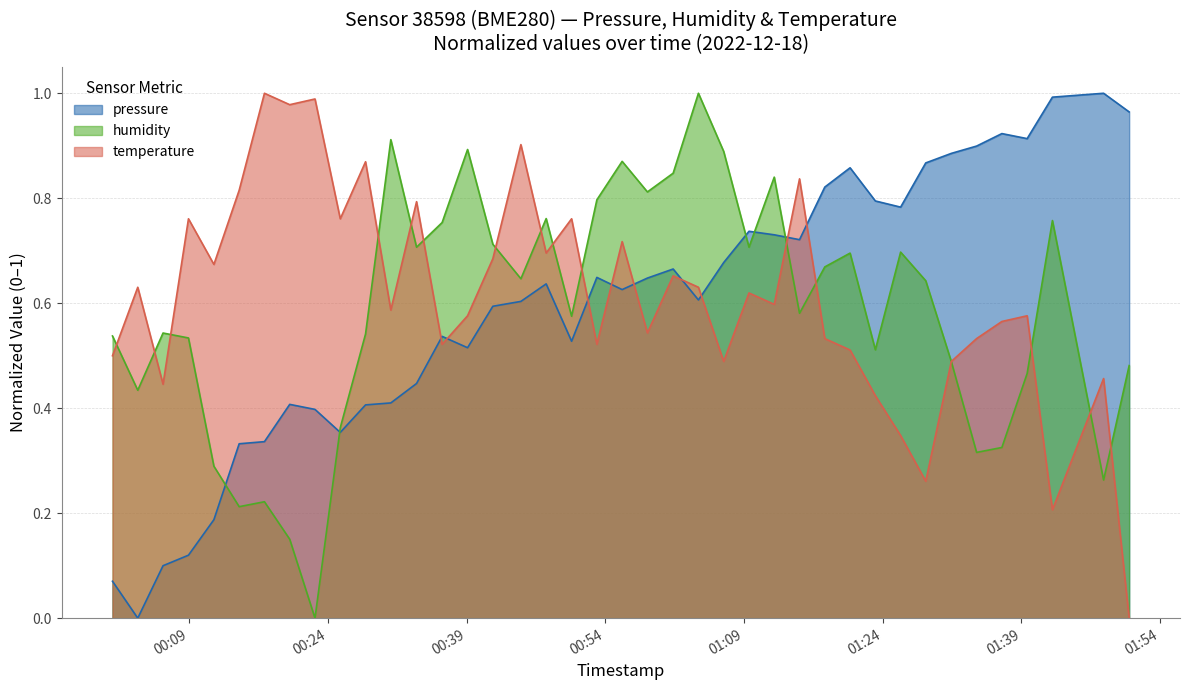

What is the sum of the pressure values at 2022-12-18T00:00:42 and 2022-12-18T01:28:39?

0.9